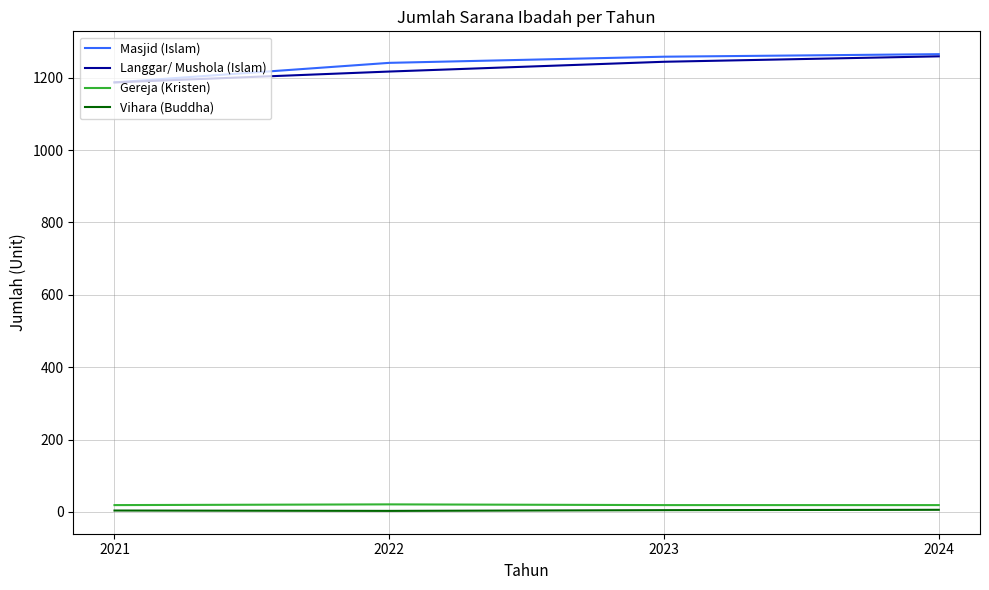

What is the lowest value of the Masjid (Islam) series?

1187